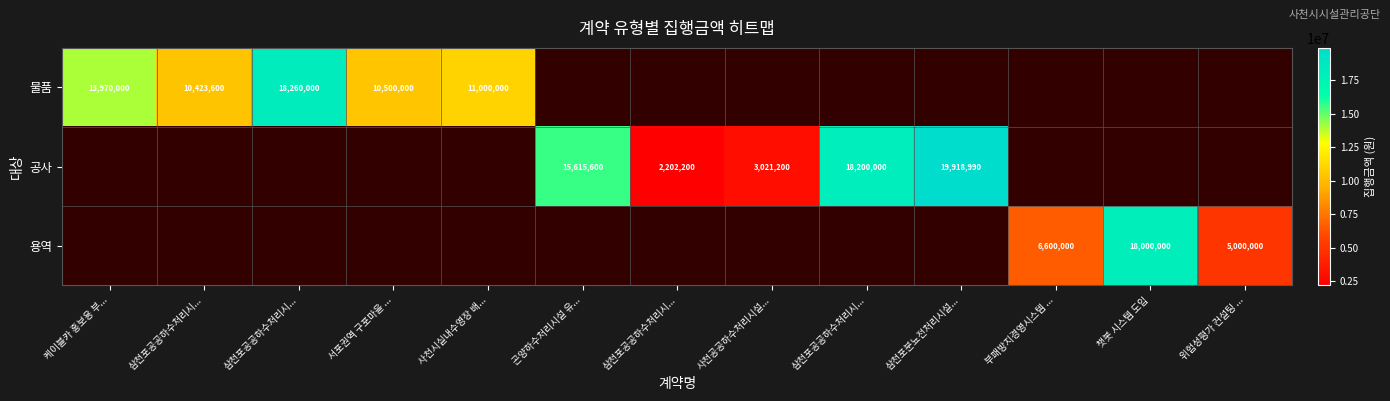

How many distinct data groups are displayed?

3